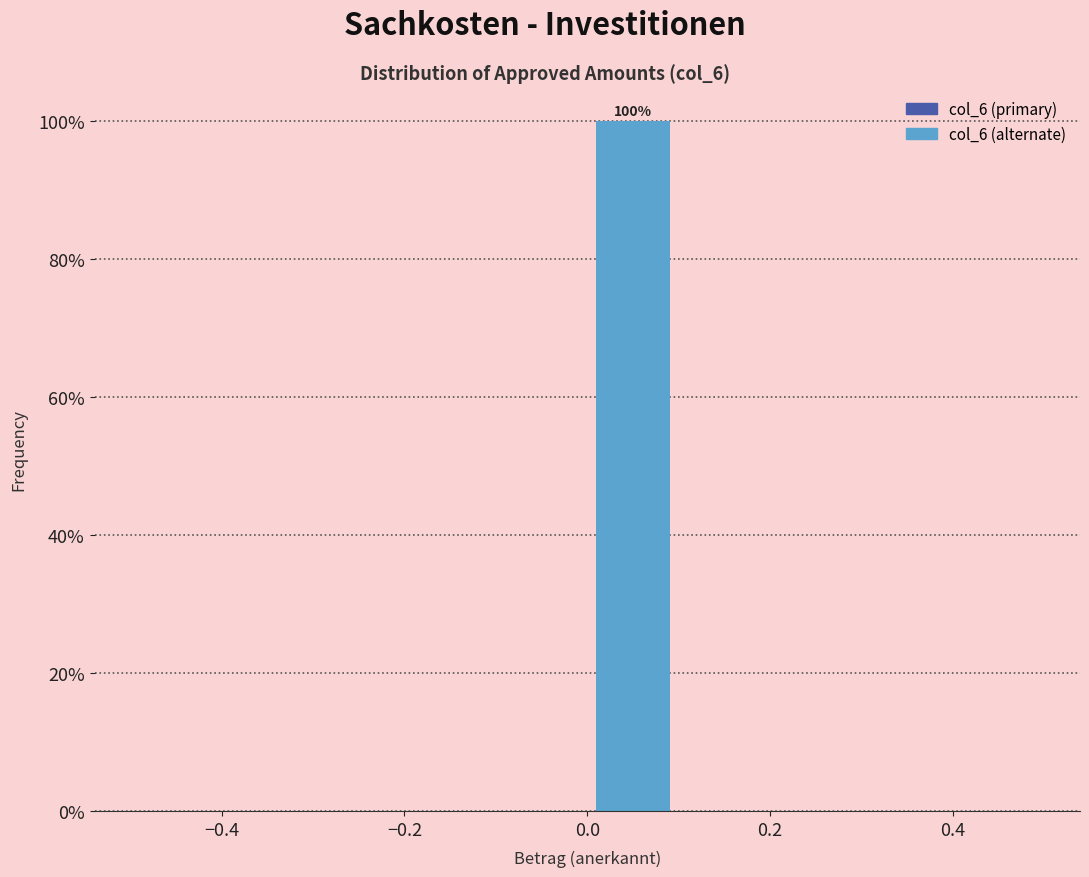

Over which range of the x-axis is the bar tallest?

0.0 to 0.1